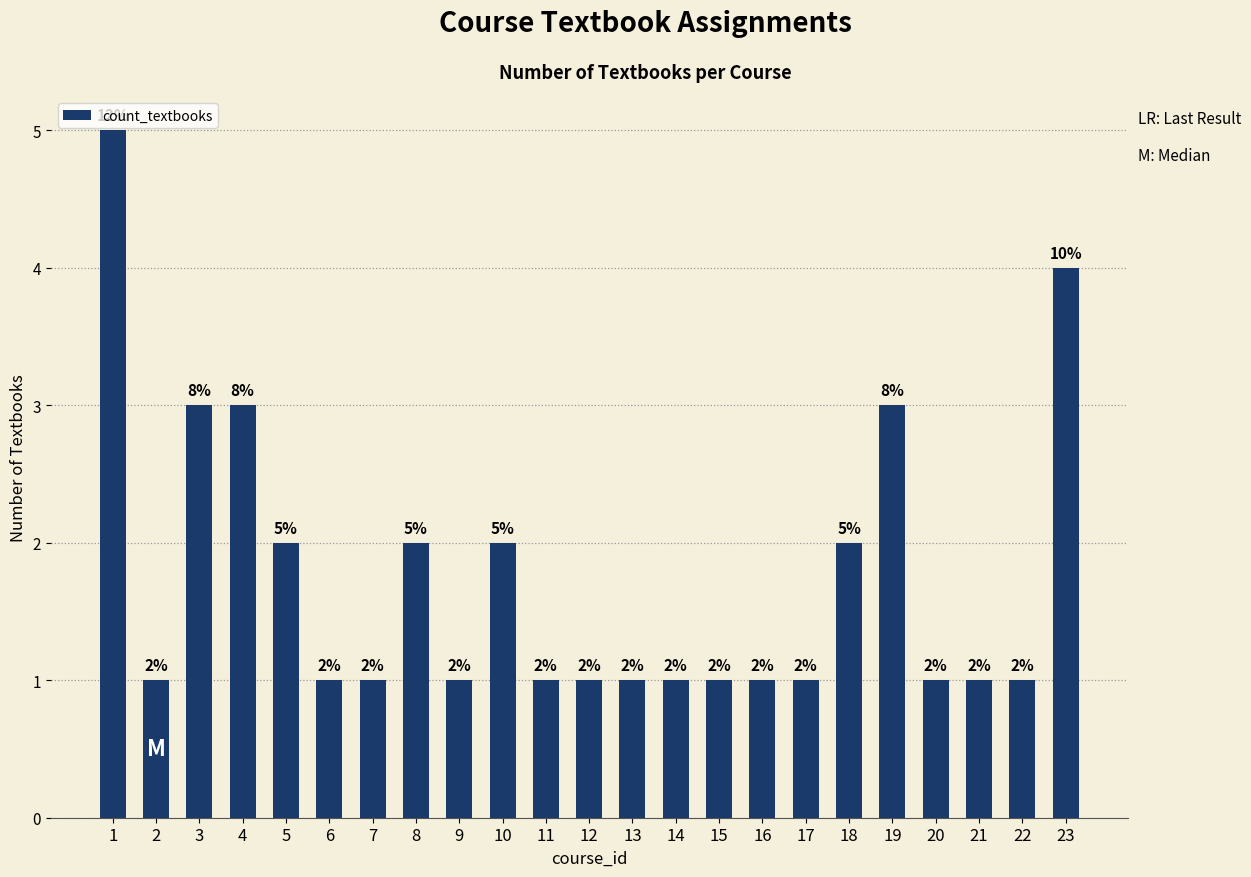

Reading right to left, extract all data points from this chart.

23=4	22=1	21=1	20=1	19=3	18=2	17=1	16=1	15=1	14=1	13=1	12=1	11=1	10=2	9=1	8=2	7=1	6=1	5=2	4=3	3=3	2=1	1=5